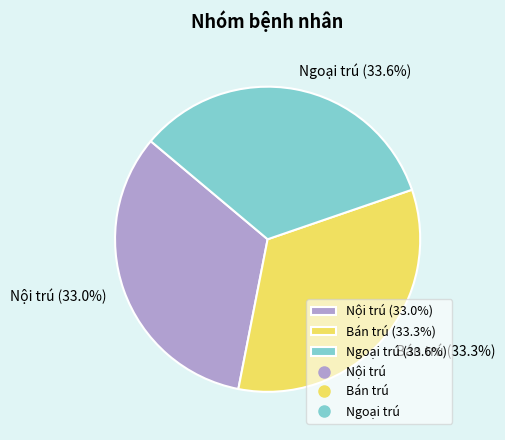

To the nearest percent, what is the difference between the largest and smallest slice percentages?

1%